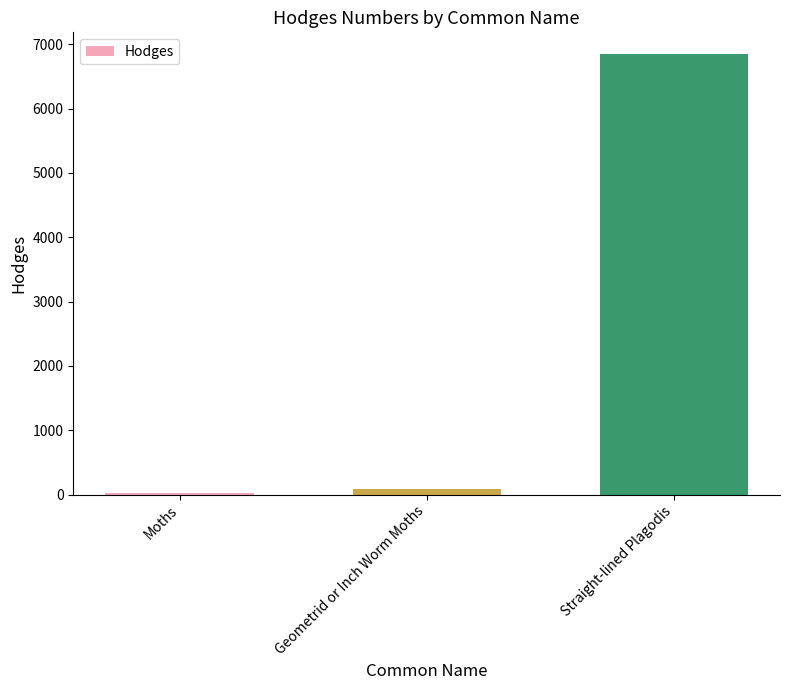

How many categories are shown in the chart?

3